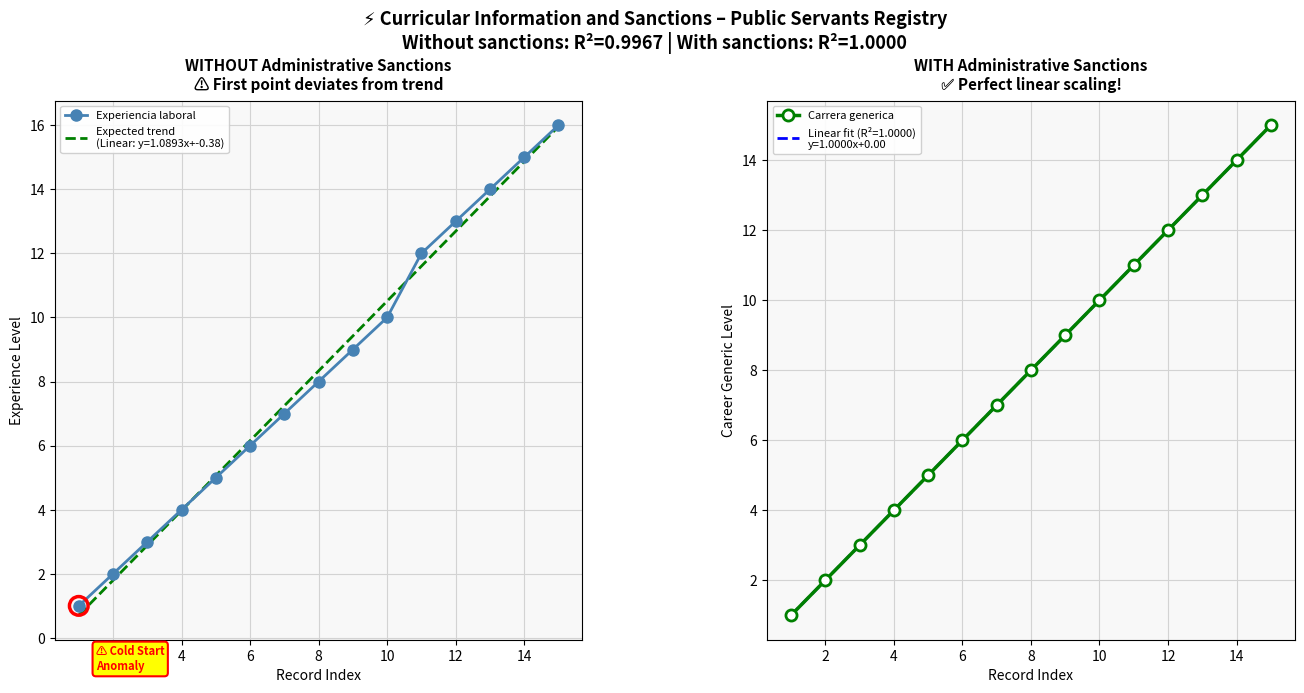

Which series reaches the minimum Y coordinate?

Experiencia laboral